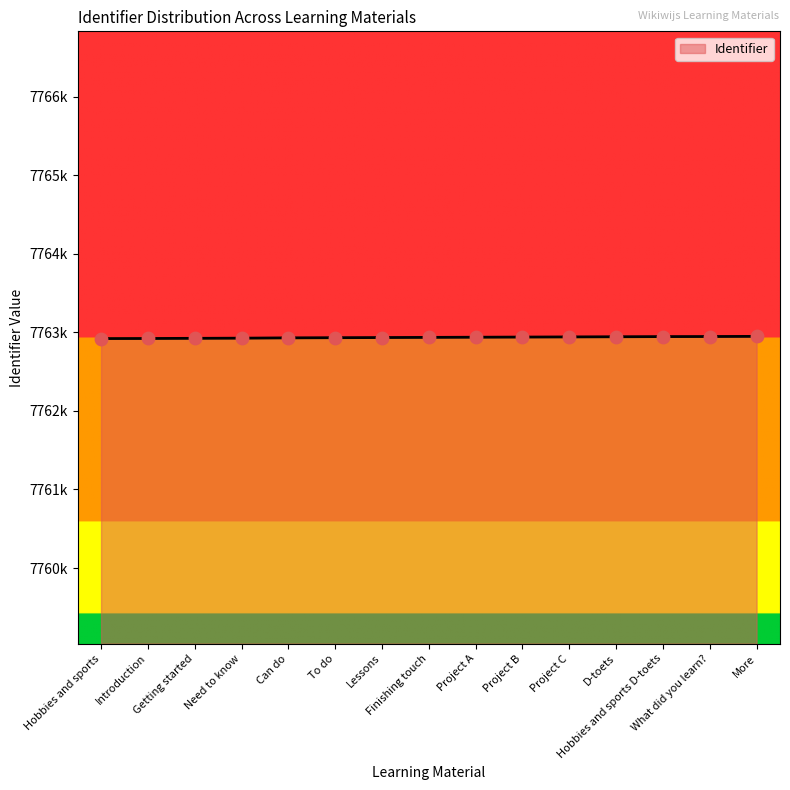

Which has a higher value, Getting started or To do?

To do